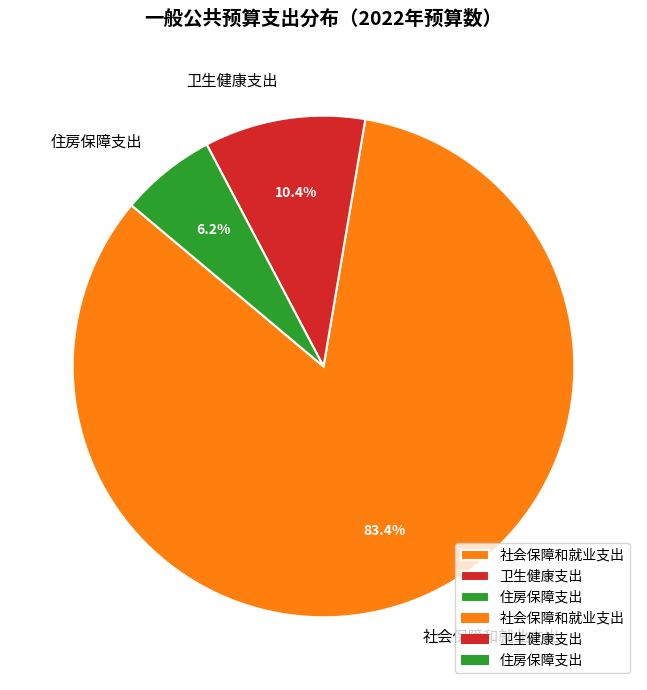

How many slices are in this pie chart?

3